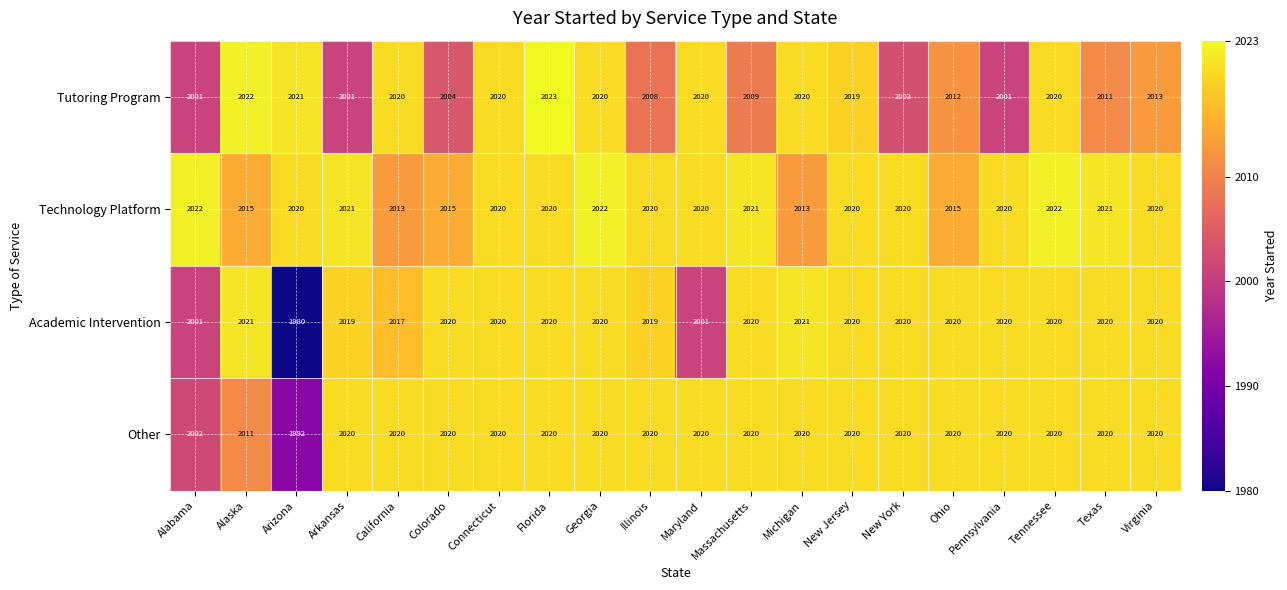

The Technology Platform series shows 2022 at Tennessee. True or false?

True